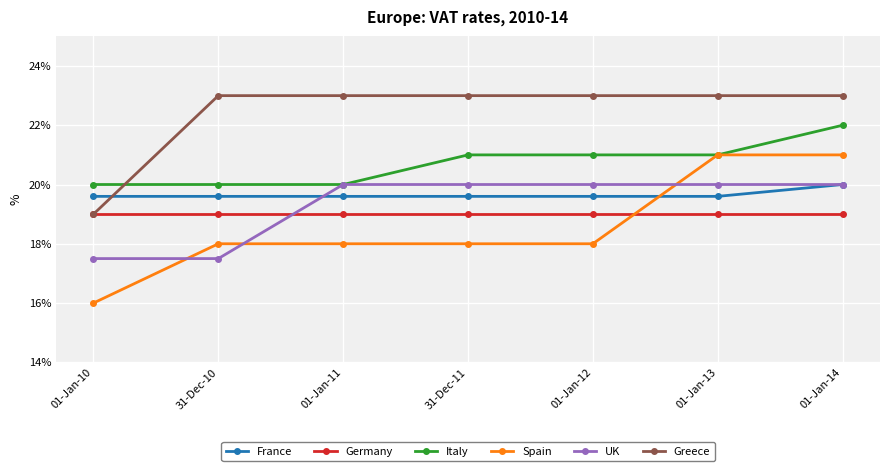

At which category does the chart reach its minimum across all series?

01-Jan-10